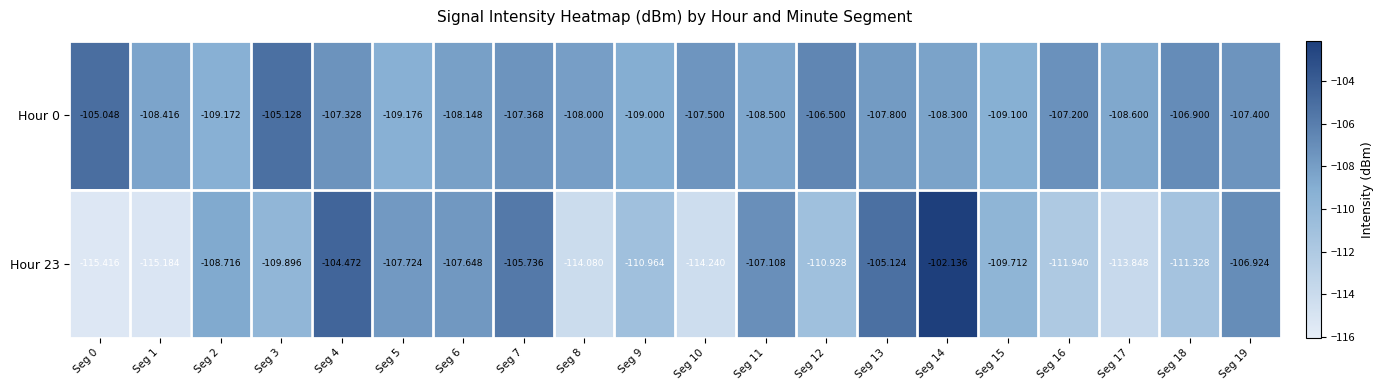

Which series changed the most between Seg 3 and Seg 5?

Hour 0